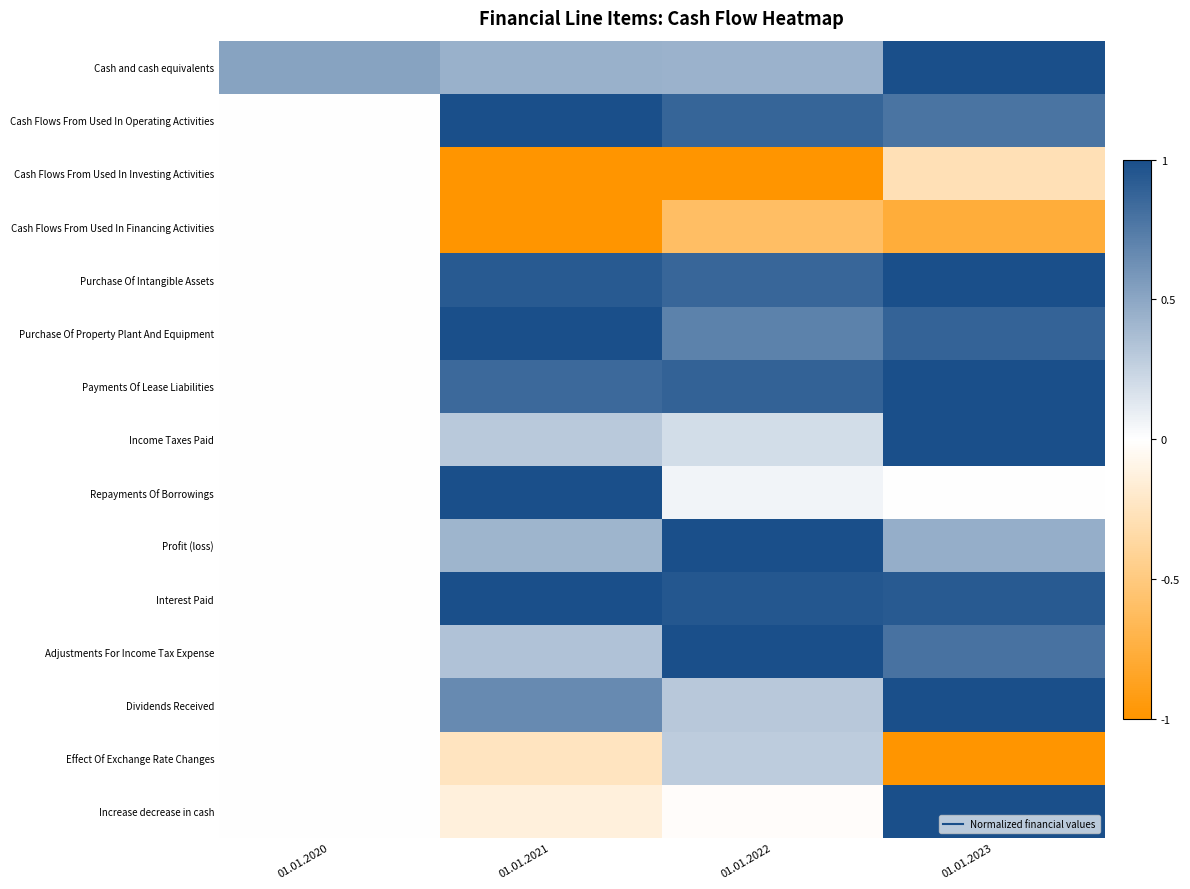

Reading left to right, transcribe all the data shown in this chart.

Cash and cash equivalents: 01.01.2020=0.5	01.01.2021=0.4	01.01.2022=0.4	01.01.2023=1.0
Cash Flows From Used In Operating Activities: 01.01.2020=0.0	01.01.2021=1.0	01.01.2022=0.9	01.01.2023=0.8
Cash Flows From Used In Investing Activities: 01.01.2020=0.0	01.01.2021=-1.0	01.01.2022=-1.0	01.01.2023=-0.3
Cash Flows From Used In Financing Activities: 01.01.2020=0.0	01.01.2021=-1.0	01.01.2022=-0.6	01.01.2023=-0.8
Purchase Of Intangible Assets: 01.01.2020=0.0	01.01.2021=0.9	01.01.2022=0.9	01.01.2023=1.0
Purchase Of Property Plant And Equipment: 01.01.2020=0.0	01.01.2021=1.0	01.01.2022=0.7	01.01.2023=0.9
Payments Of Lease Liabilities: 01.01.2020=0.0	01.01.2021=0.8	01.01.2022=0.9	01.01.2023=1.0
Income Taxes Paid: 01.01.2020=0.0	01.01.2021=0.3	01.01.2022=0.2	01.01.2023=1.0
Repayments Of Borrowings: 01.01.2020=0.0	01.01.2021=1.0	01.01.2022=0.1	01.01.2023=0.0
Profit (loss): 01.01.2020=0.0	01.01.2021=0.4	01.01.2022=1.0	01.01.2023=0.5
Interest Paid: 01.01.2020=0.0	01.01.2021=1.0	01.01.2022=0.9	01.01.2023=0.9
Adjustments For Income Tax Expense: 01.01.2020=0.0	01.01.2021=0.3	01.01.2022=1.0	01.01.2023=0.8
Dividends Received: 01.01.2020=0.0	01.01.2021=0.7	01.01.2022=0.3	01.01.2023=1.0
Effect Of Exchange Rate Changes: 01.01.2020=0.0	01.01.2021=-0.2	01.01.2022=0.3	01.01.2023=-1.0
Increase decrease in cash: 01.01.2020=0.0	01.01.2021=-0.1	01.01.2022=-0.0	01.01.2023=1.0